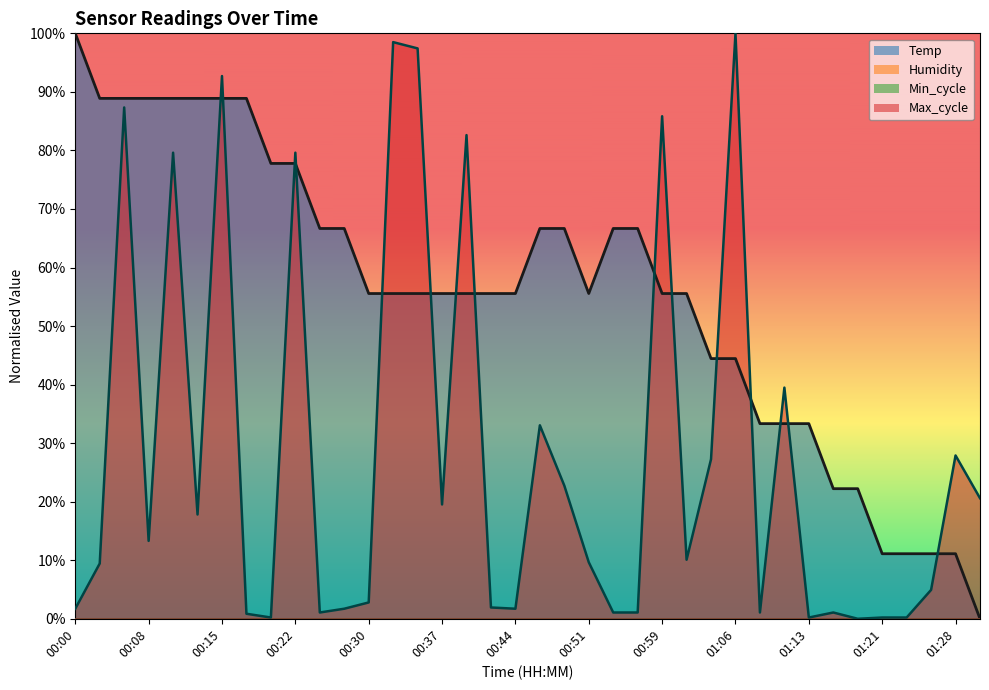

Reading left to right, transcribe all the data shown in this chart.

Temp (line): 1.0	0.9	0.9	0.9	0.9	0.9	0.9	0.9	0.8	0.8	0.7	0.7	0.6	0.6	0.6	0.6	0.6	0.6	0.6	0.7	0.7	0.6	0.7	0.7	0.6	0.6	0.4	0.4	0.3	0.3	0.3	0.2	0.2	0.1	0.1	0.1	0.1	0.0
Humidity (line): 0.0	0.0	0.0	0.0	0.0	0.0	0.0	0.0	0.0	0.0	0.0	0.0	0.0	0.0	0.0	0.0	0.0	0.0	0.0	0.0	0.0	0.0	0.0	0.0	0.0	0.0	0.0	0.0	0.0	0.0	0.0	0.0	0.0	0.0	0.0	0.0	0.0	0.0
Min_cycle (line): 0.0	0.0	0.0	0.0	0.0	0.0	0.0	0.0	0.0	0.0	0.0	0.0	0.0	0.0	0.0	0.0	0.0	0.0	0.0	0.0	0.0	0.0	0.0	0.0	0.0	0.0	0.0	0.0	0.0	0.0	0.0	0.0	0.0	0.0	0.0	0.0	0.0	0.0
Max_cycle (line): 0.0	0.1	0.9	0.1	0.8	0.2	0.9	0.0	0.0	0.8	0.0	0.0	0.0	1.0	1.0	0.2	0.8	0.0	0.0	0.3	0.2	0.1	0.0	0.0	0.9	0.1	0.3	1.0	0.0	0.4	0.0	0.0	0.0	0.0	0.0	0.0	0.3	0.2